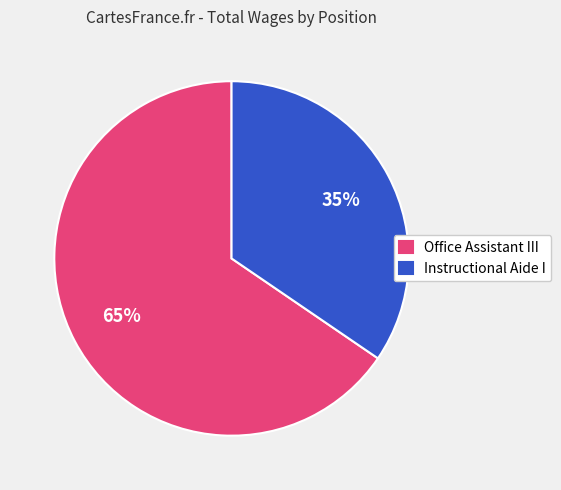

Approximately how many times larger is the value at Instructional Aide I compared to Office Assistant III?

0.5